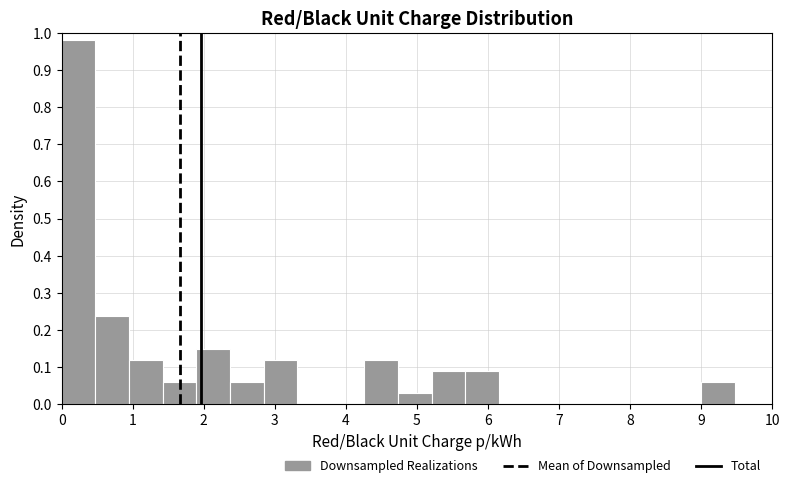

Reading left to right, list every bar in this chart as the range it spans on the x-axis followed by its height. Neither the bar edges nor the heights are printed on the chart, so give them approximately, as read against the axes.

0.0 to 0.5: 0.98
0.5 to 0.9: 0.24
0.9 to 1.4: 0.12
1.4 to 1.9: 0.06
1.9 to 2.4: 0.15
2.4 to 2.8: 0.06
2.8 to 3.3: 0.12
3.3 to 3.8: 0
3.8 to 4.3: 0
4.3 to 4.7: 0.12
4.7 to 5.2: 0.03
5.2 to 5.7: 0.09
5.7 to 6.2: 0.09
6.2 to 6.6: 0
6.6 to 7.1: 0
7.1 to 7.6: 0
7.6 to 8.0: 0
8.0 to 8.5: 0
8.5 to 9.0: 0
9.0 to 9.5: 0.06